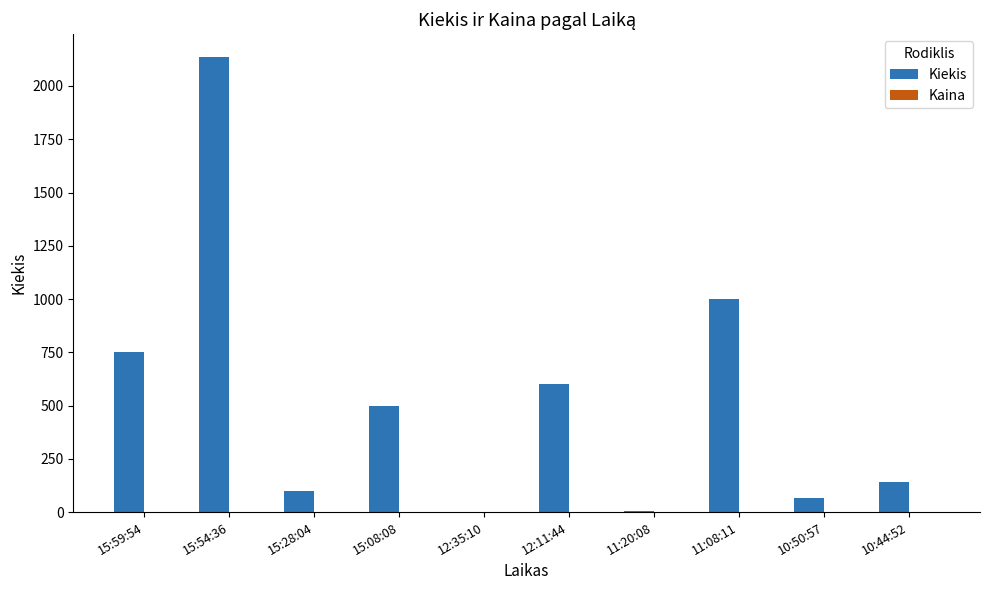

What is the sum of the Kiekis values at 15:08:08 and 15:59:54?

1250.0